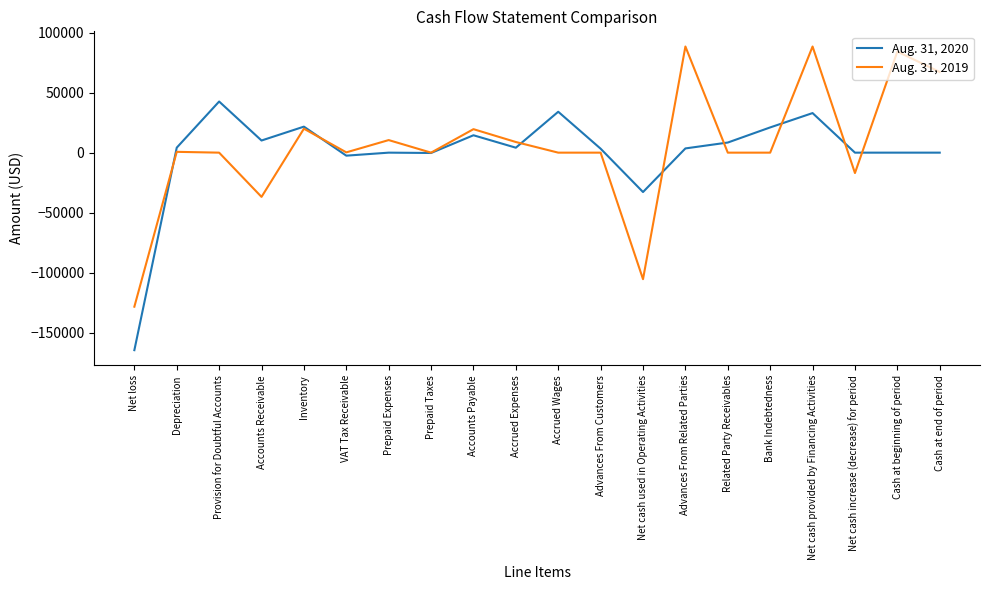

What is the lowest value of the Aug. 31, 2020 series?

-164504